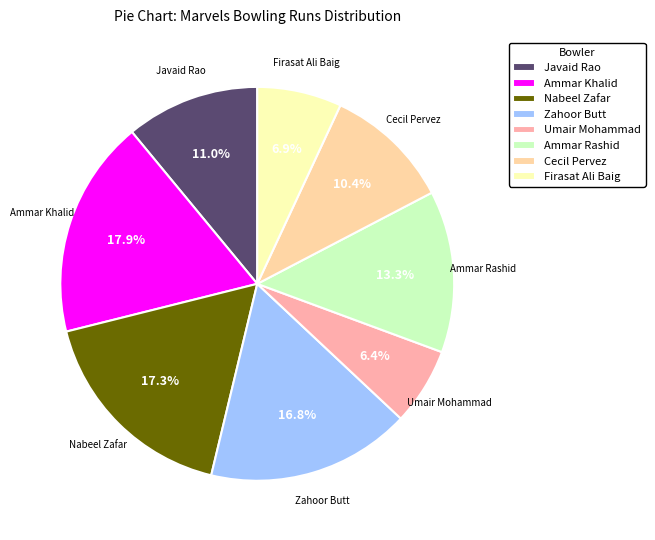

Which category has the biggest portion of the pie?

Ammar Khalid